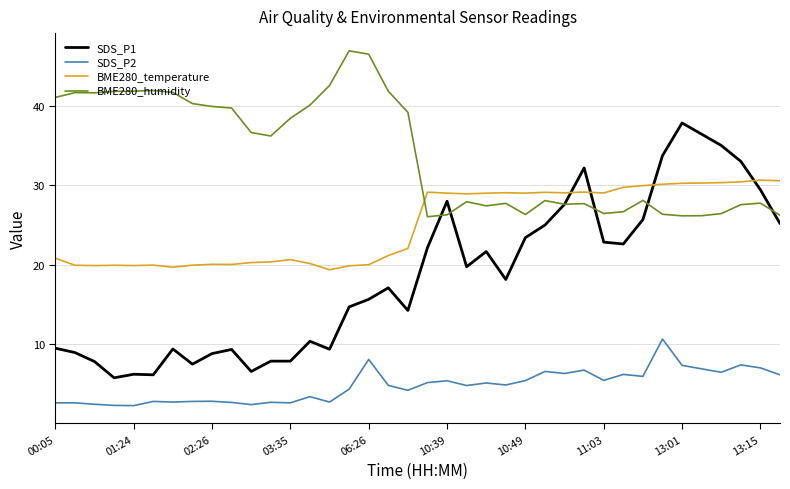

List the series in order of their overall mean, lowest first.

SDS_P2, SDS_P1, BME280_temperature, BME280_humidity